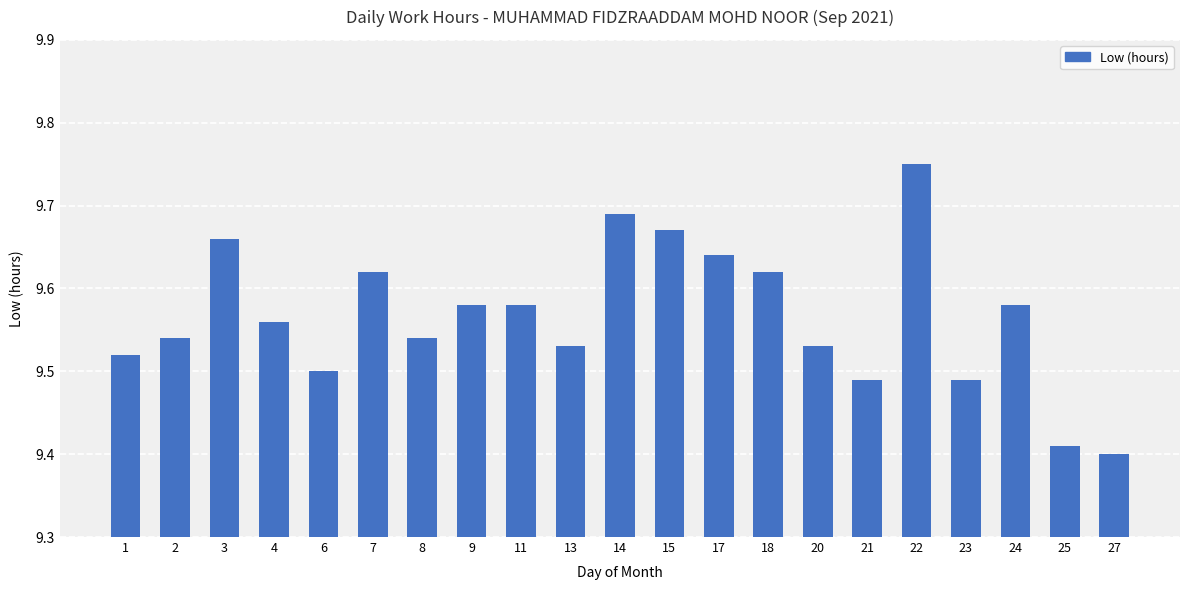

What is the sum of the values at 3 and 6?

19.2